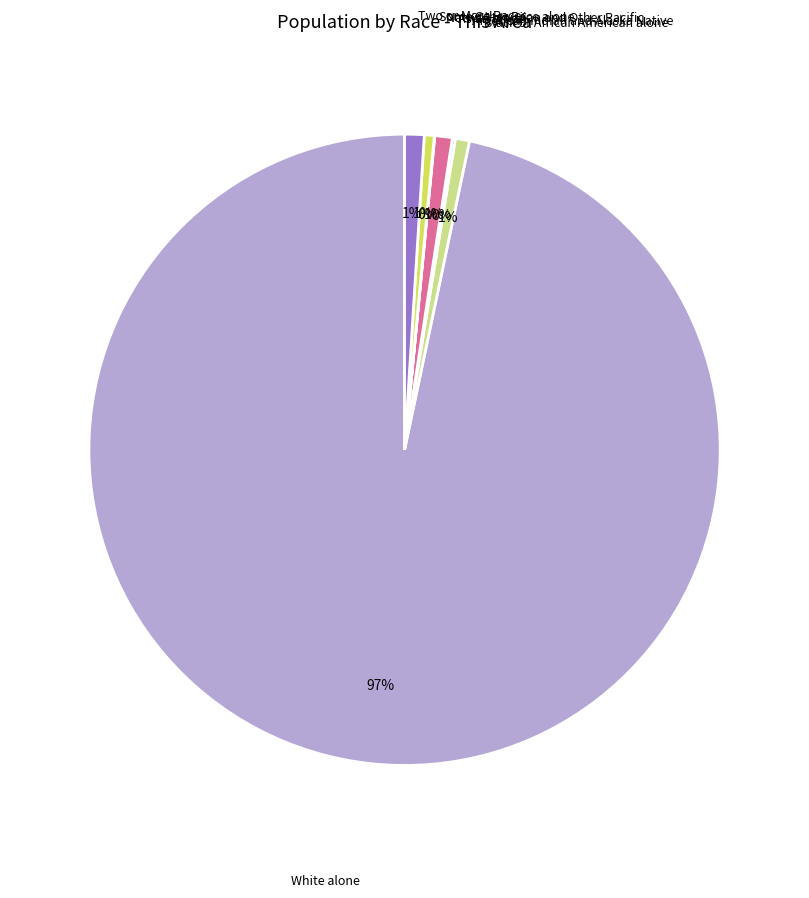

Rank the categories by value from lowest to highest.

Native Hawaiian and Other Pacific, American Indian and Alaska Native, Some Other Race alone, Black or African American alone, Asian alone, Two or More Races, White alone